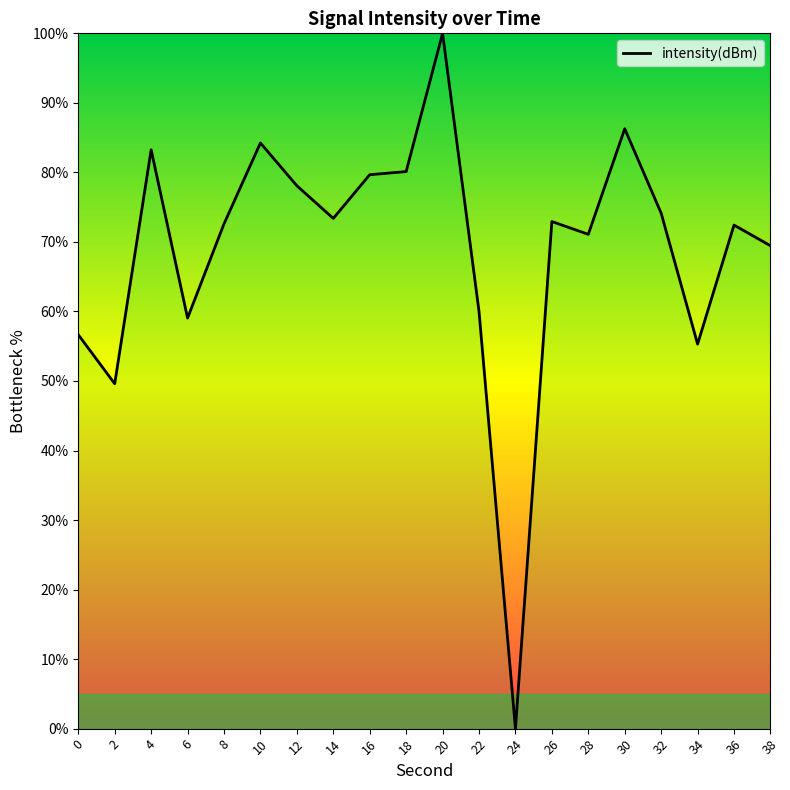

Approximately how many times larger is the value at 26 compared to 4?

0.9